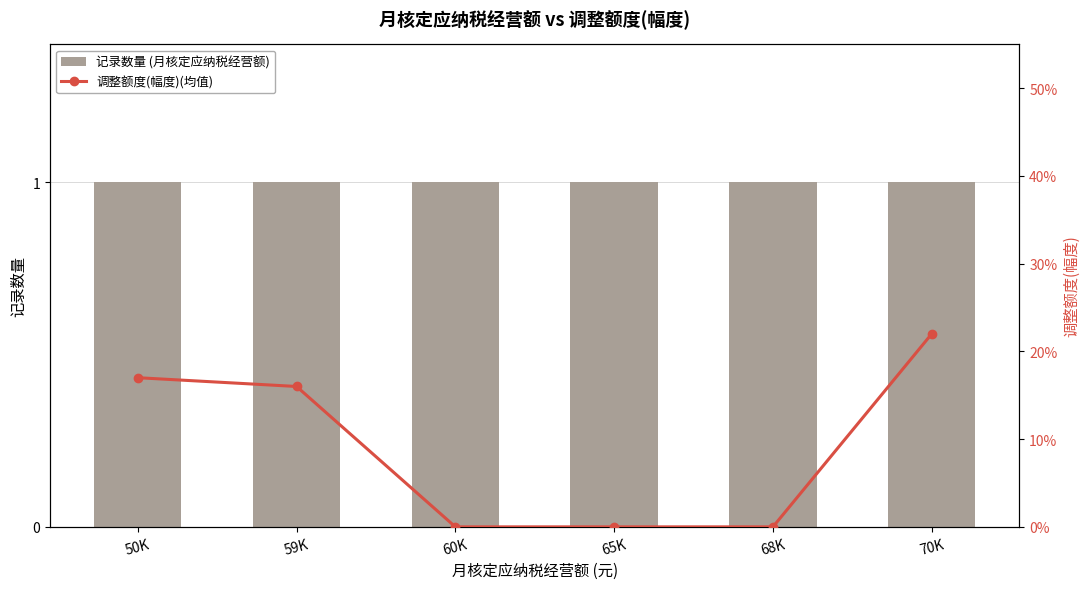

Which series has the largest range (max minus min)?

调整额度(幅度)(均值)